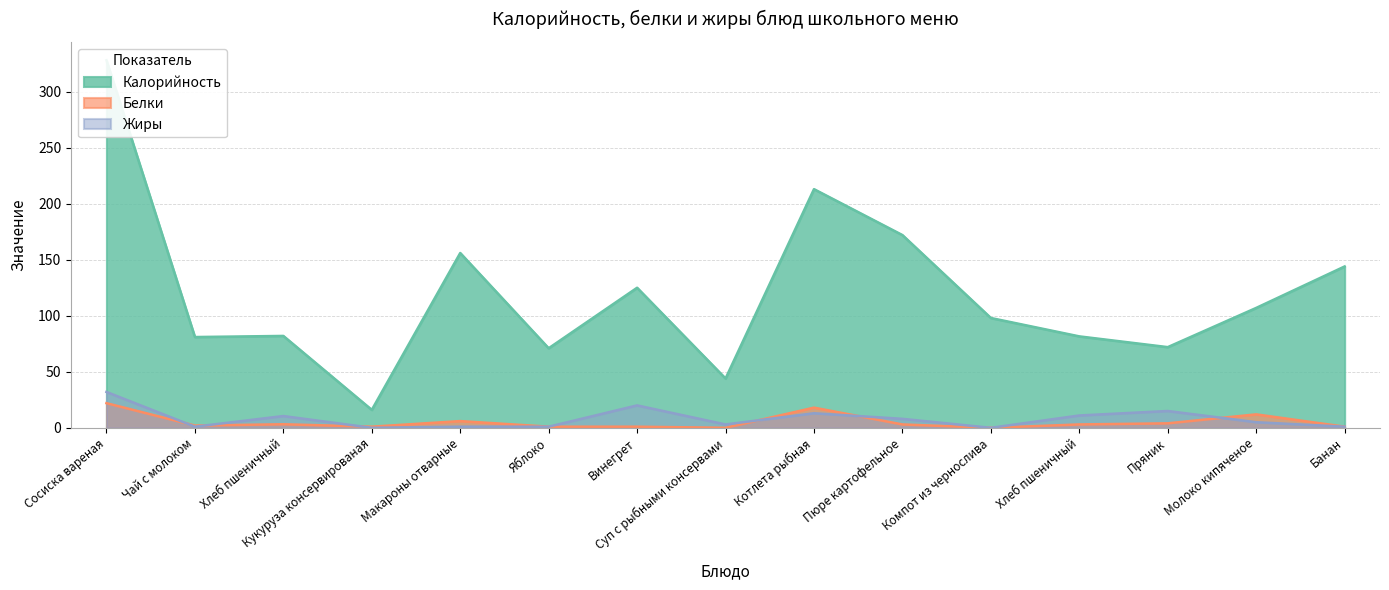

How many interior local valleys does the Жиры series have?

4